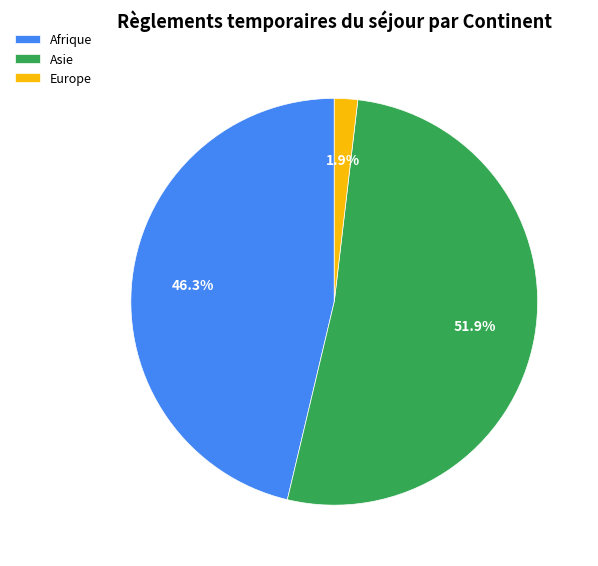

How many slices are in this pie chart?

3